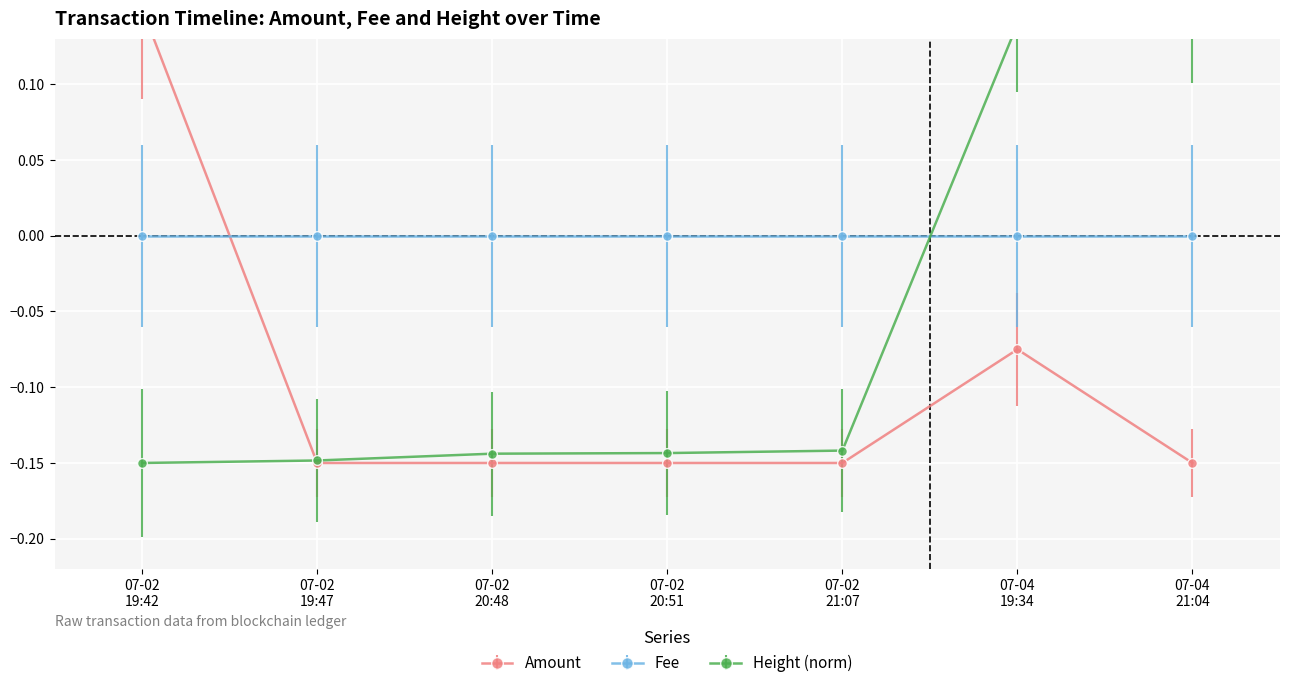

The Height (norm) series shows -0.1 at 07-02 20:48. True or false?

True